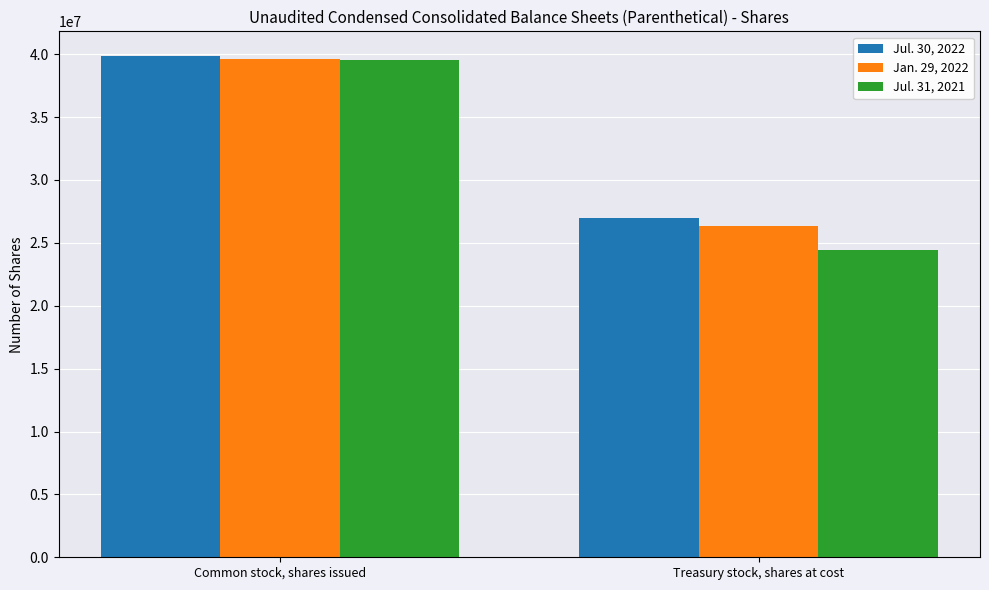

What are all the series names shown in the legend?

Jul. 30, 2022, Jan. 29, 2022, Jul. 31, 2021